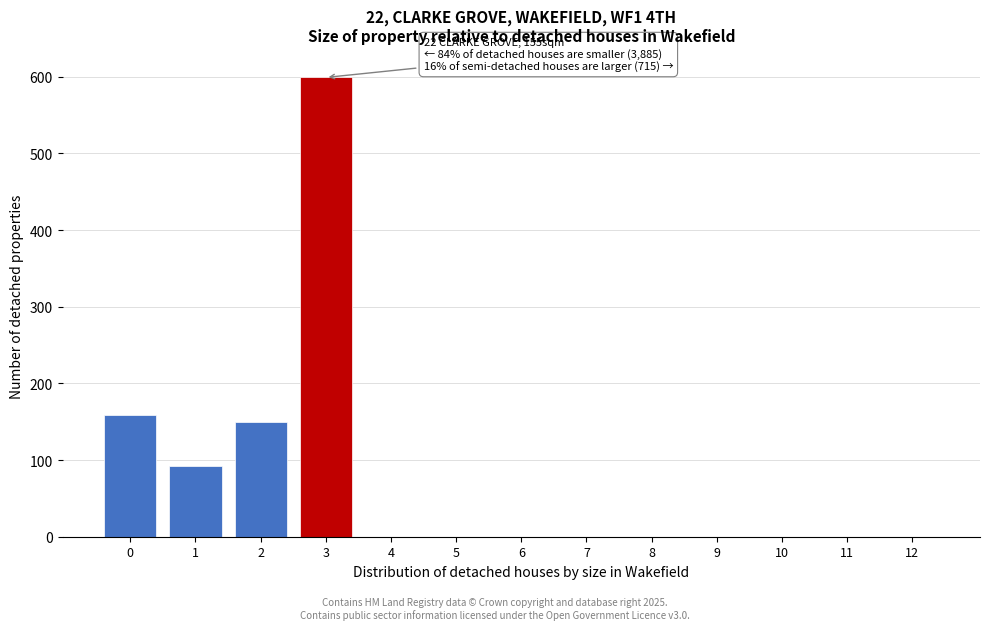

Reading right to left, list all the values displayed in this chart.

12=0	11=0	10=0	9=0	8=0	7=0	6=0	5=0	4=0	3=599	2=150	1=92	0=159